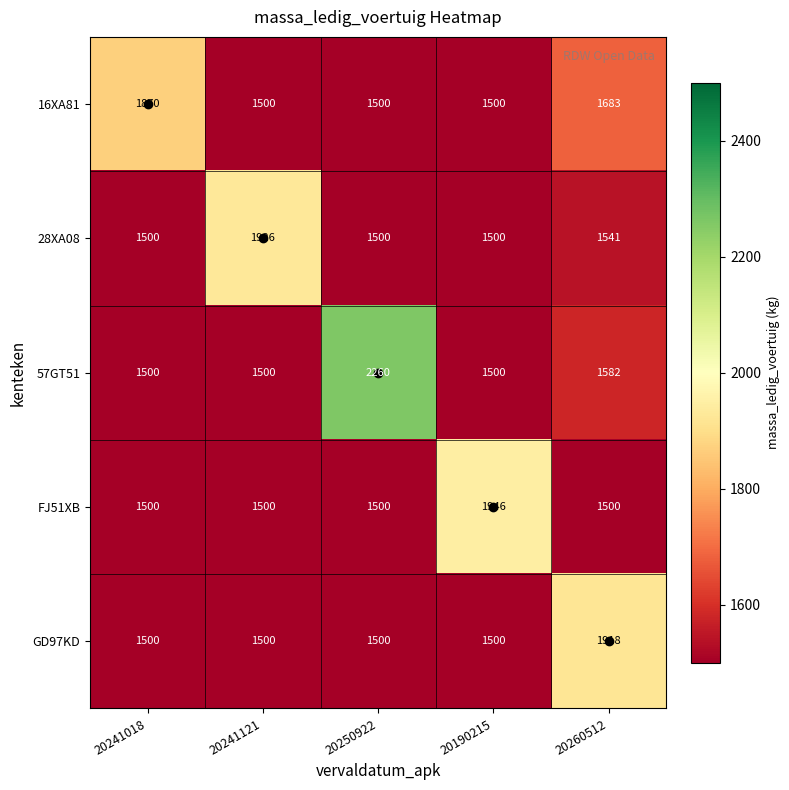

At which label is 57GT51 closest to 1880?

20260512